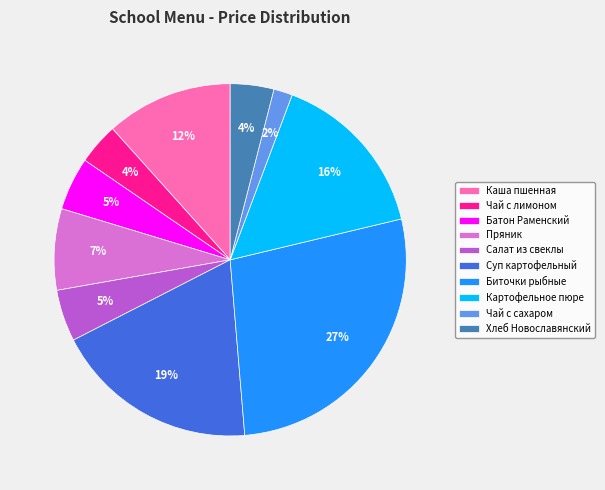

How many segments does this pie chart have?

10